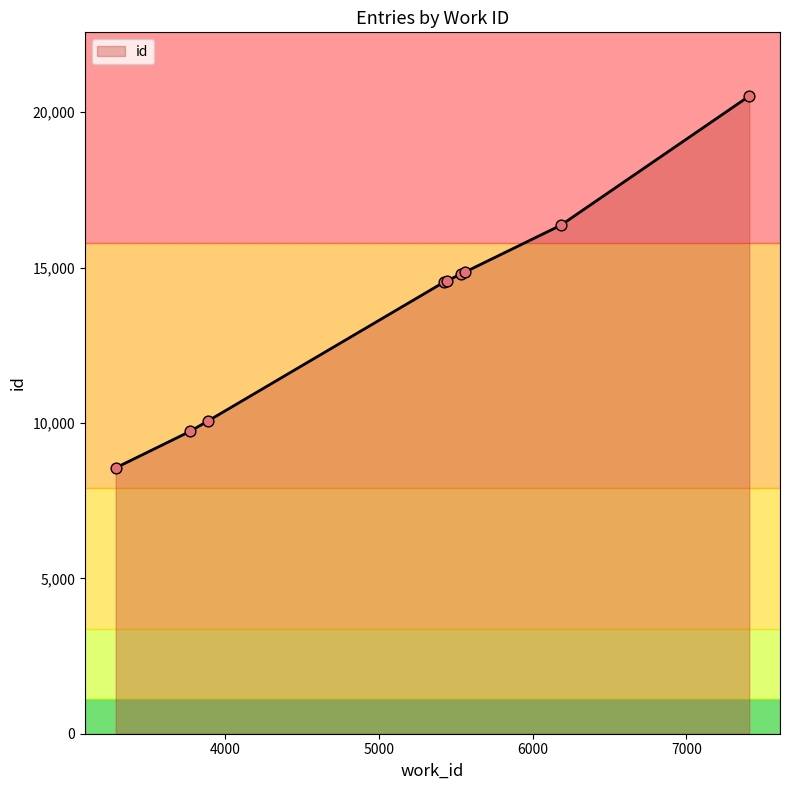

What is the minimum value shown in the chart?

8555